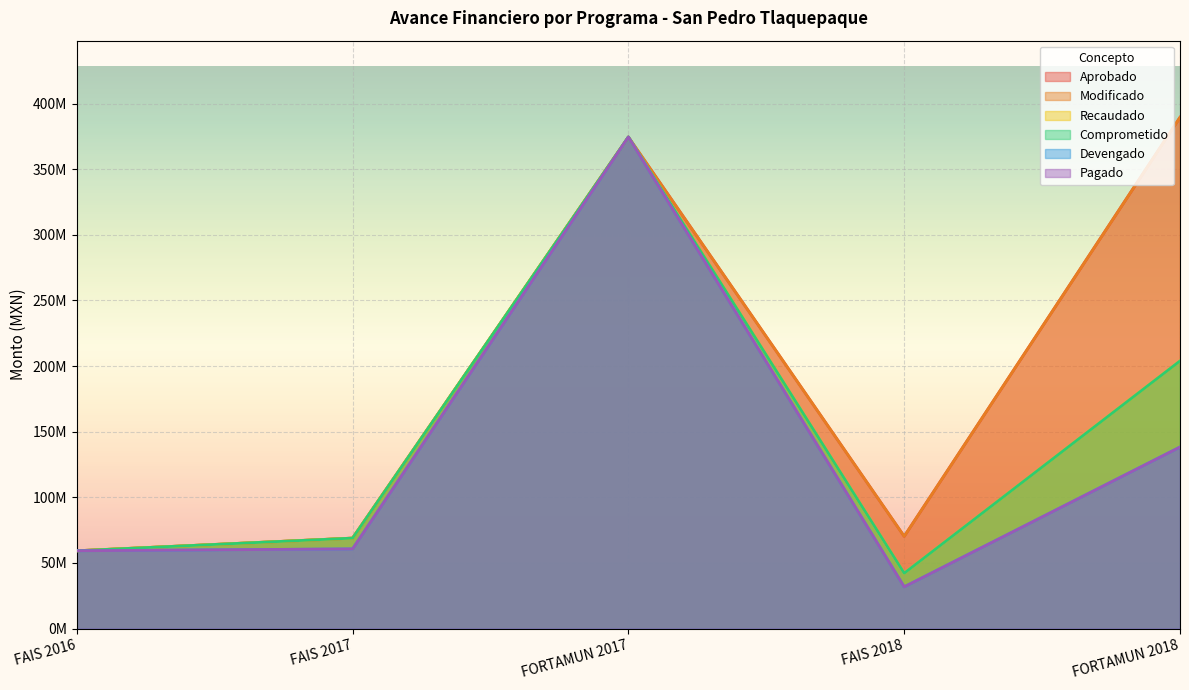

True or false: Comprometido and Pagado cross at least once.

False